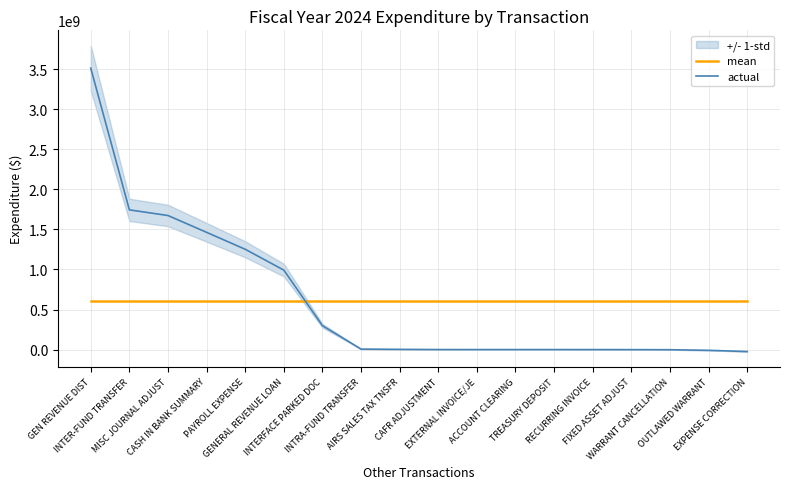

Does the chart have visible grid lines?

Yes